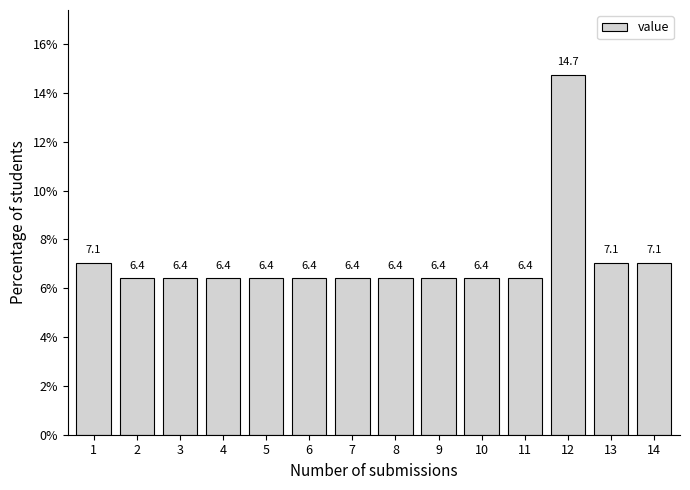

Reading left to right, list all the values displayed in this chart.

7.1	6.4	6.4	6.4	6.4	6.4	6.4	6.4	6.4	6.4	6.4	14.7	7.1	7.1